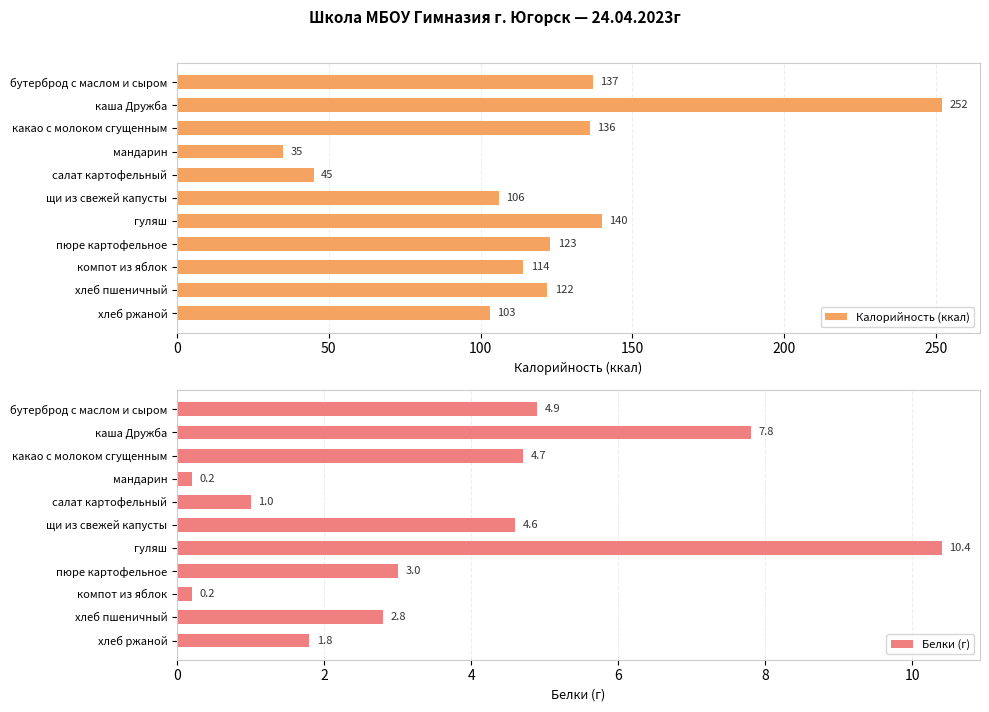

Reading left to right, list all the values displayed in this chart.

Калорийность (ккал): 137.0	252.0	136.0	35.0	45.0	106.0	140.0	123.0	114.0	122.0	103.0
Белки (г): 4.9	7.8	4.7	0.2	1.0	4.6	10.4	3.0	0.2	2.8	1.8